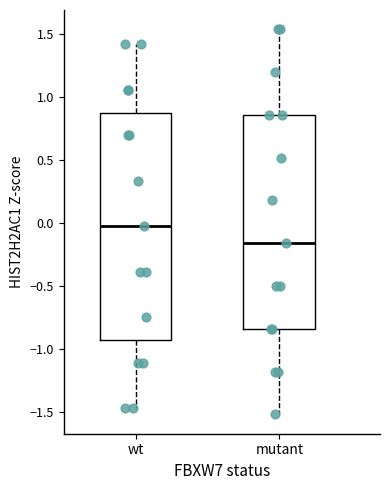

Where does the median line of the box for wt sit on the y-axis? The values are not printed on the chart, so give them approximately, as read against the axis.

0.00